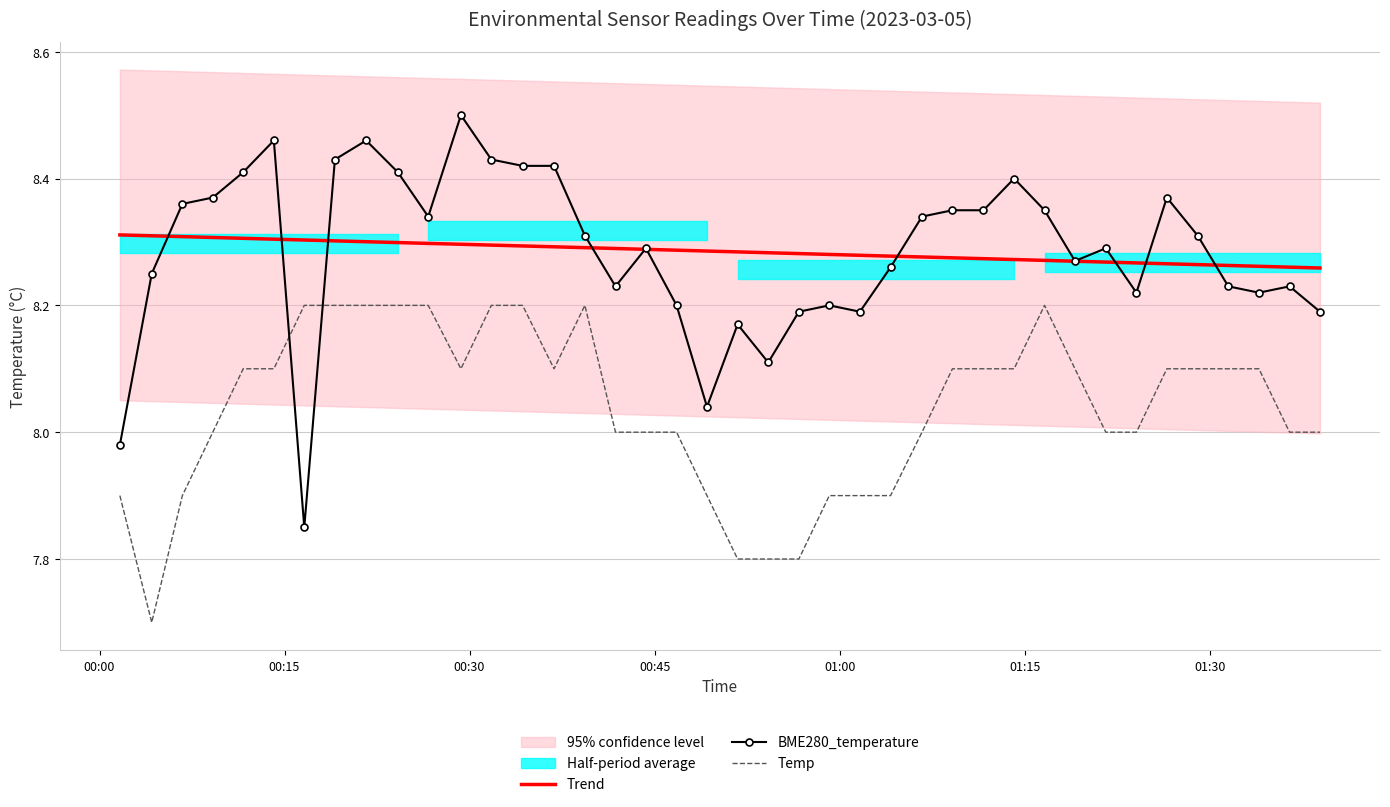

True or false: Temp has more than 1 points higher than both neighbors.

True